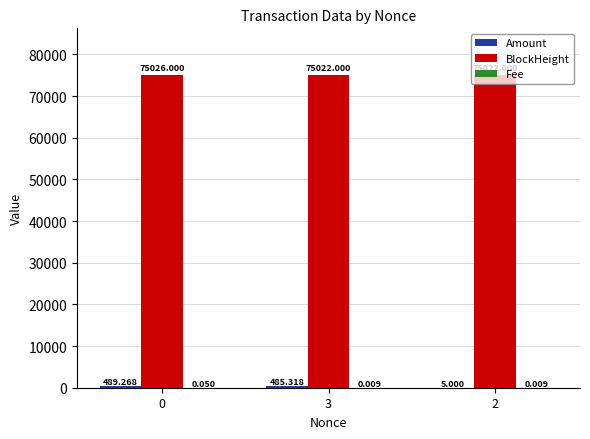

Which series has the largest total across all categories?

BlockHeight